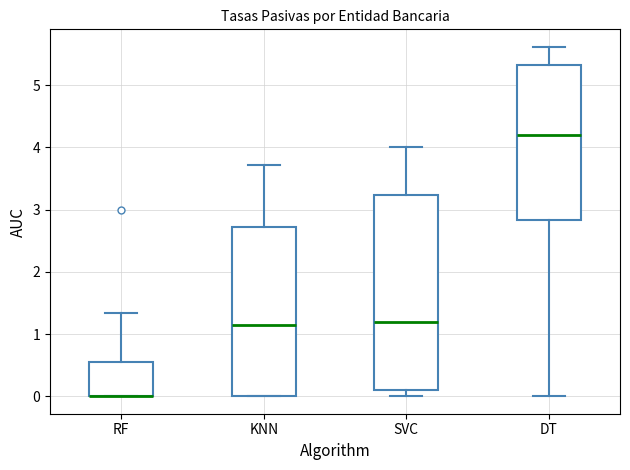

Where does the lower whisker of the box for DT end on the y-axis? The values are not printed on the chart, so give them approximately, as read against the axis.

0.0